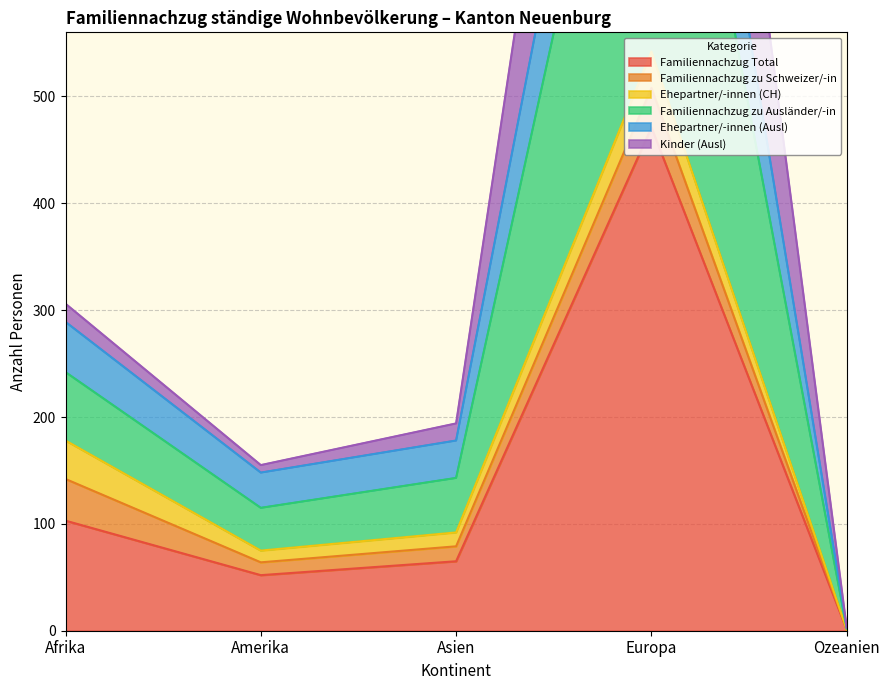

What is the difference between the highest and lowest values at Asien?

129